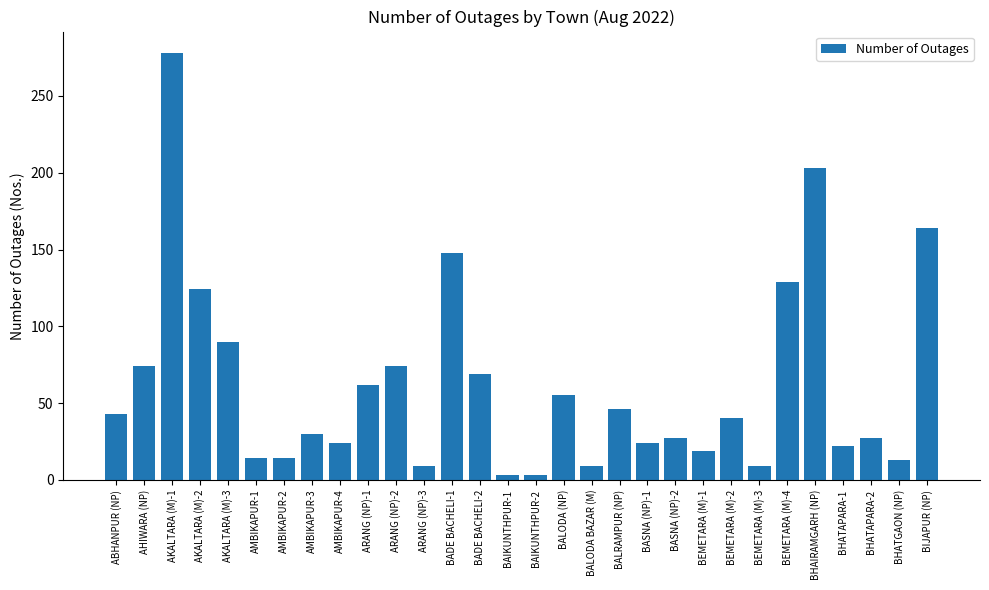

At which label is the value closest to 140?

BADE BACHELI-1